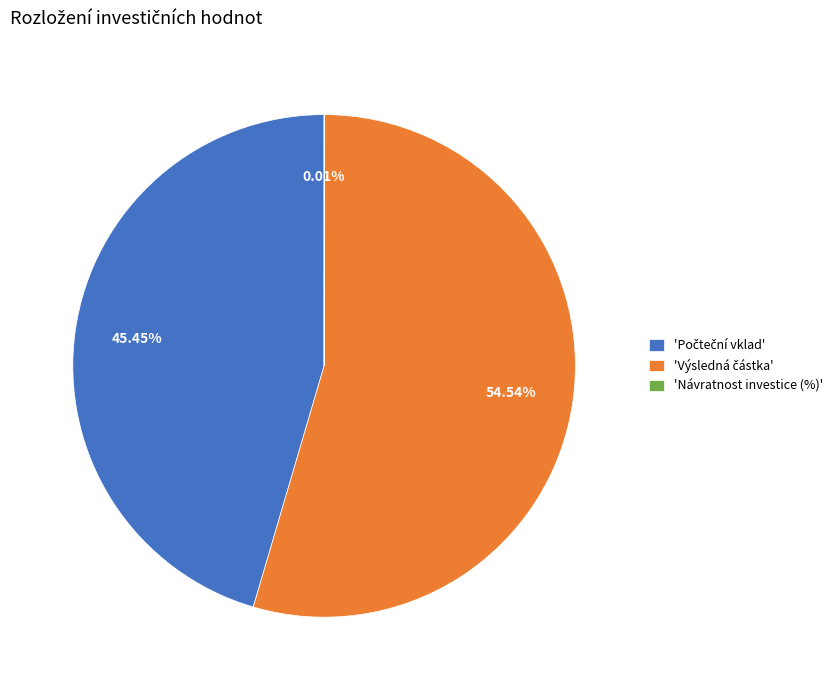

To the nearest percent, what is the average slice percentage?

33%